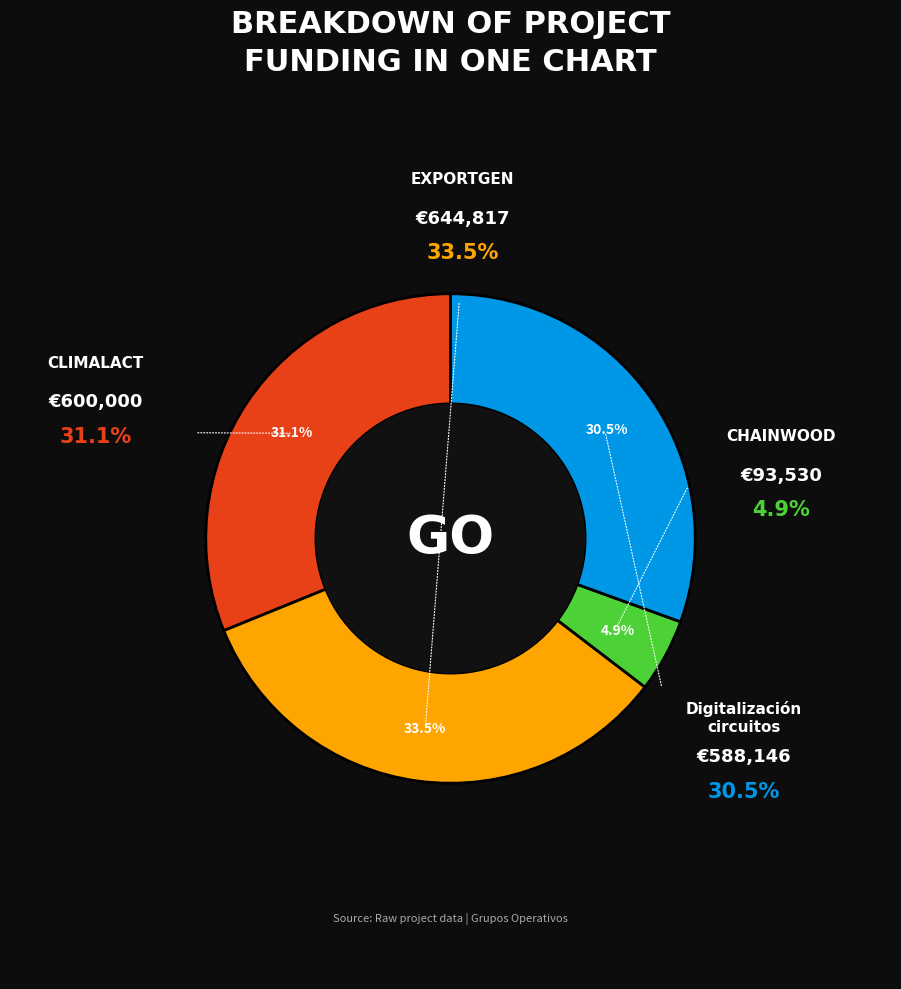

Rank the categories by value from highest to lowest.

EXPORTGEN, CLIMALACT, Digitalización circuitos, CHAINWOOD